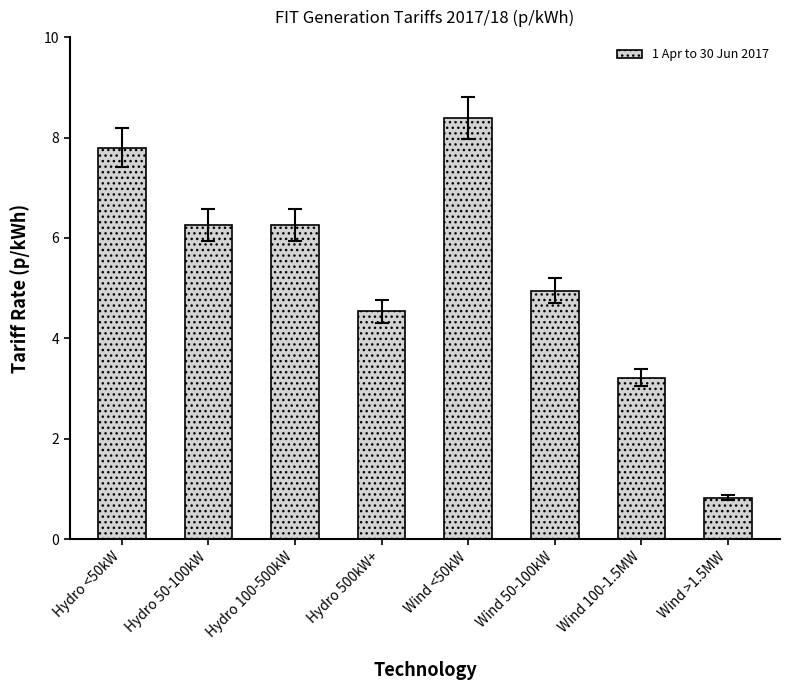

The value at Hydro <50kW is 4.9. True or false?

False